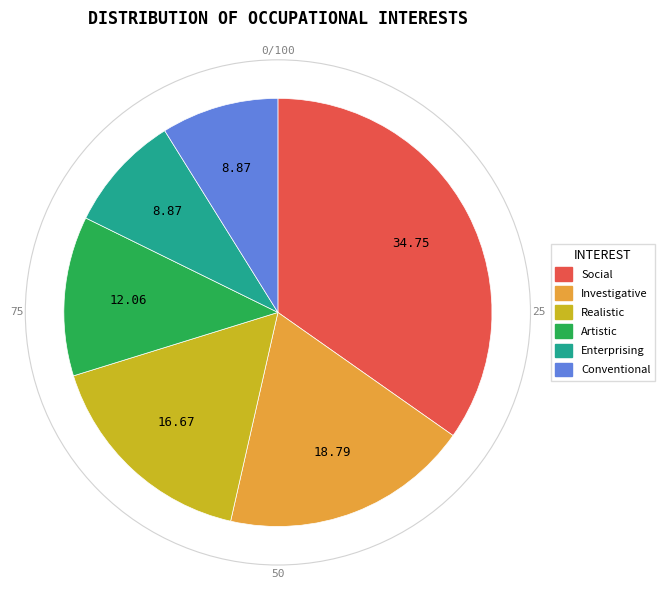

Is the sum of Social and Realistic greater than half?

Yes